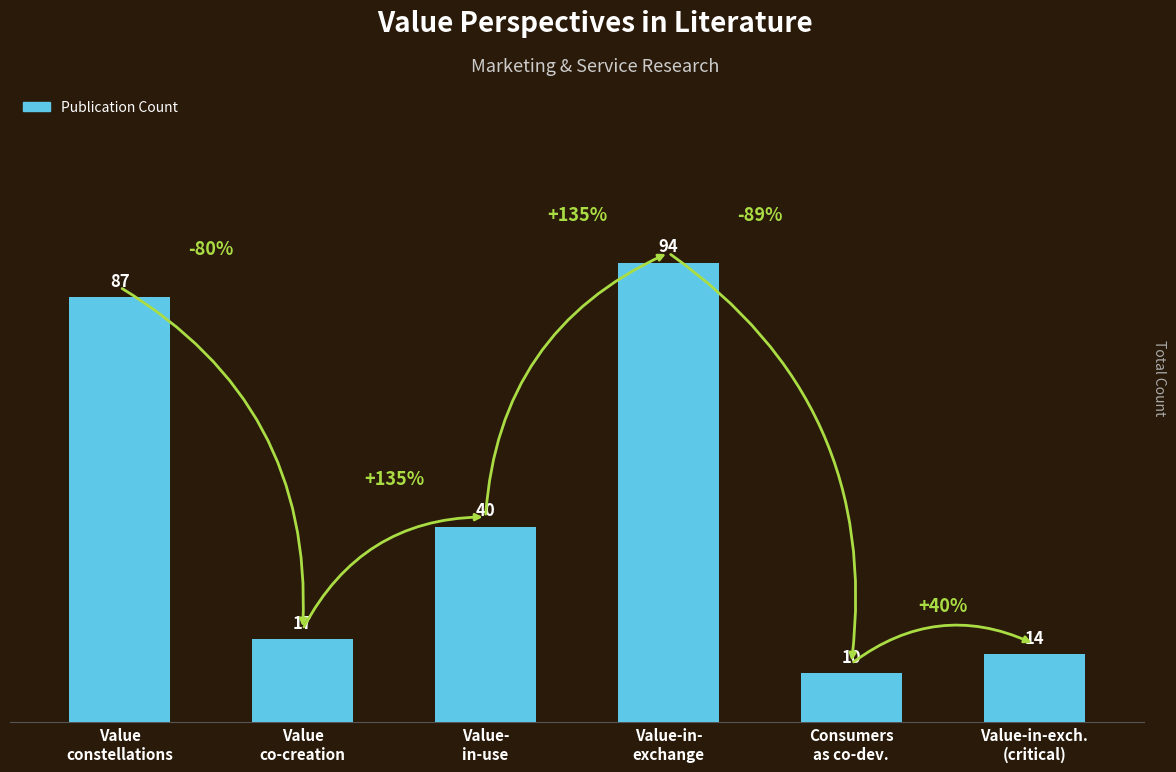

The chart shows a value of 123 at Value-in-
exchange. True or false?

False